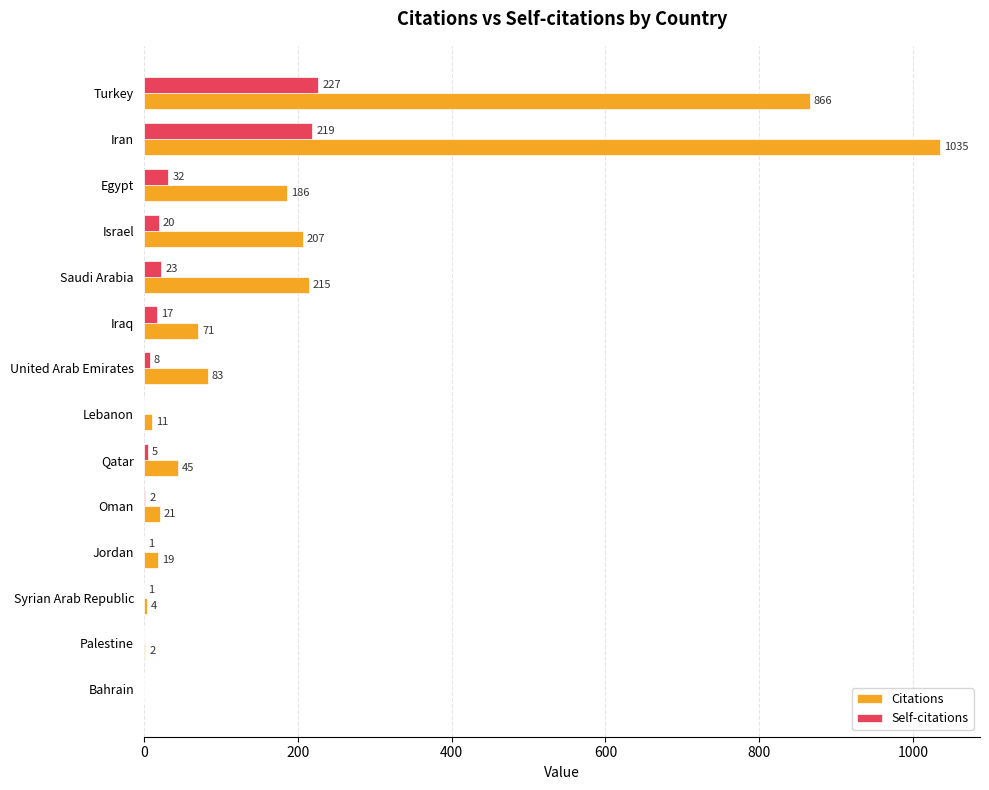

What is the average value of the Citations series?

198